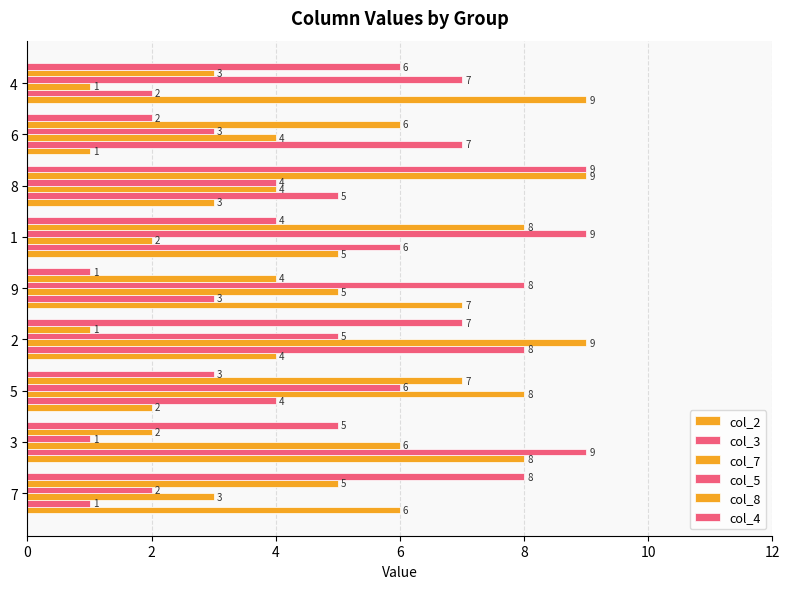

How many data points in col_5 are less than 5?

4